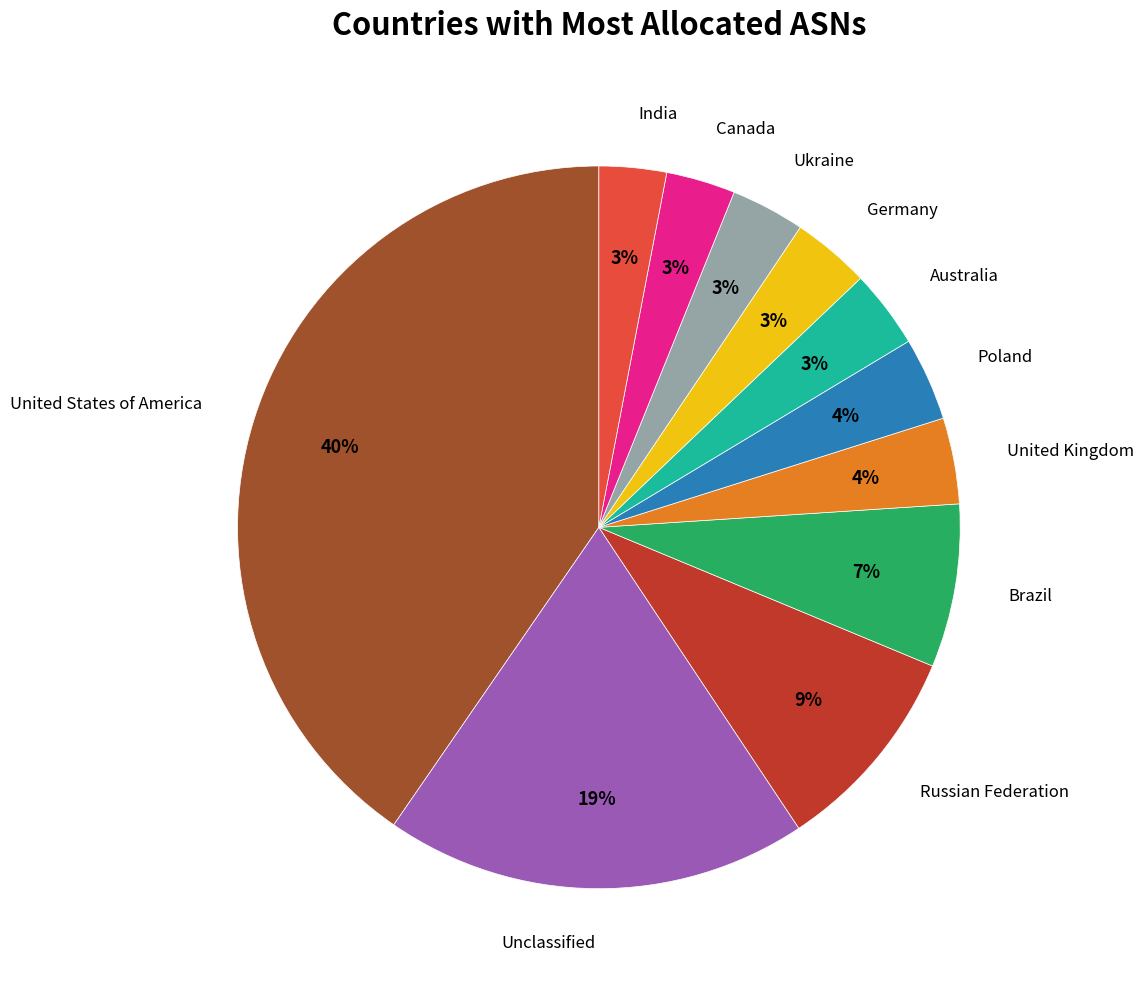

To the nearest percent, what is the average slice percentage?

9%